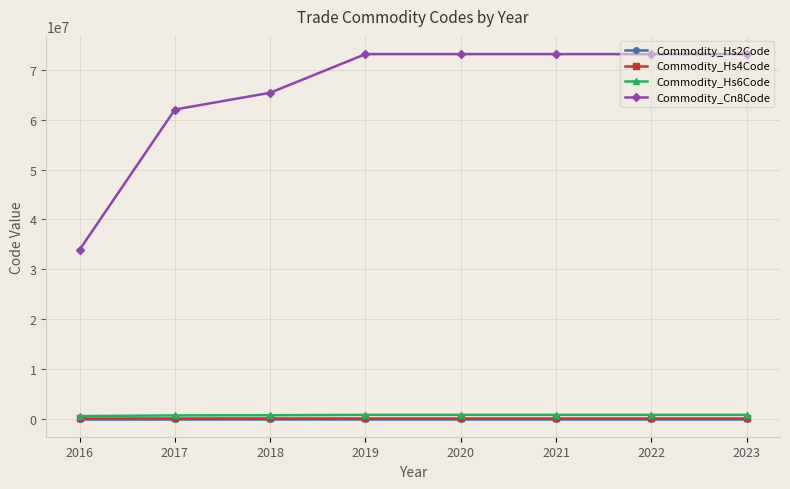

What is the greatest value displayed?

73182900.0